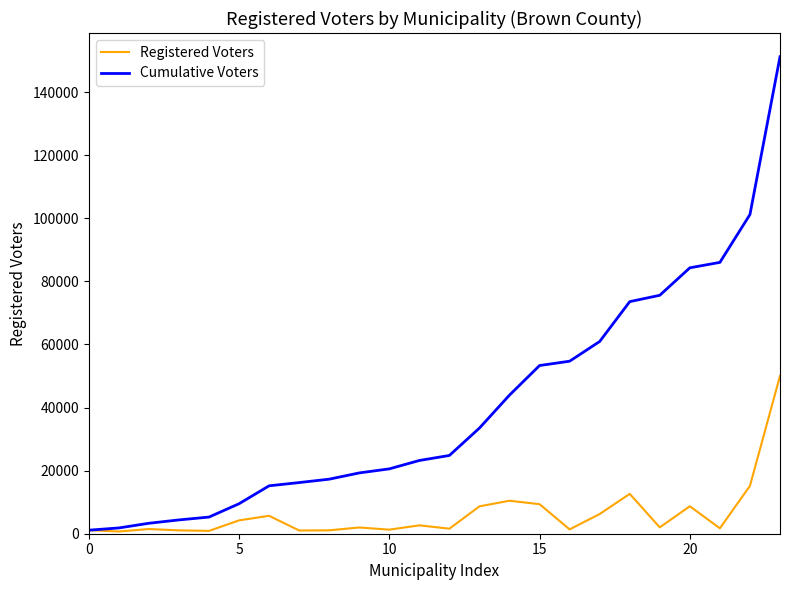

How many lines are shown in the chart?

2